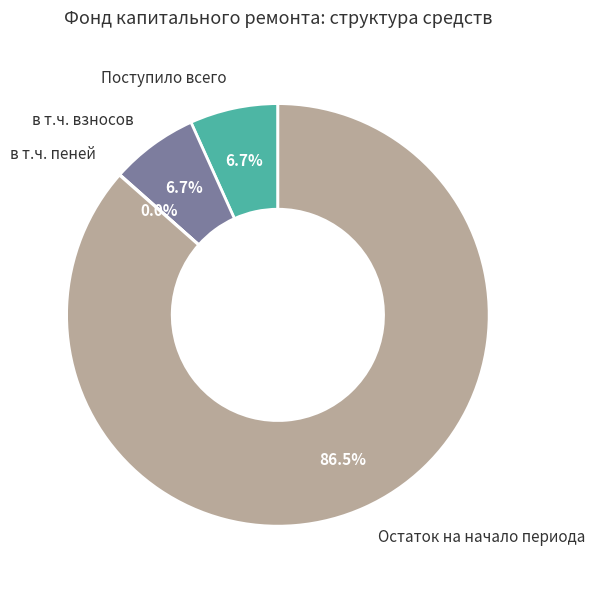

To the nearest percent, what is the combined percentage of Поступило всего and Остаток на начало периода?

93%